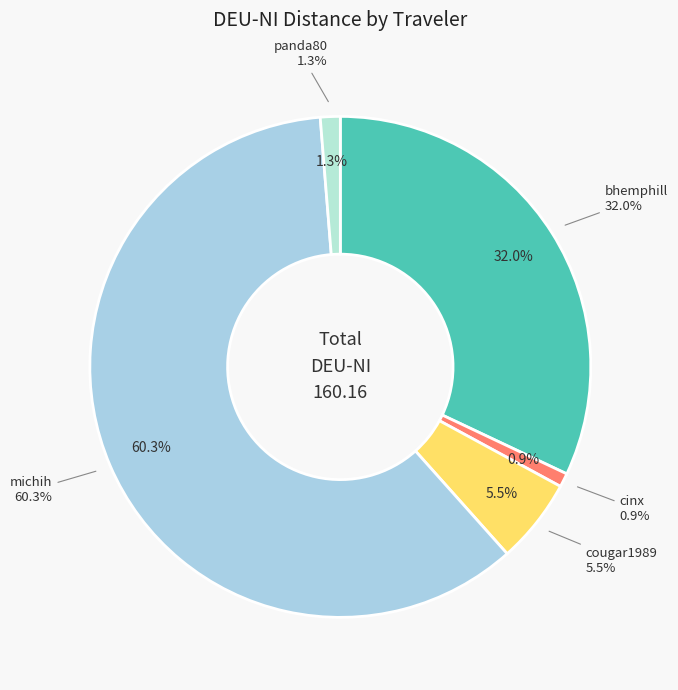

Does cinx account for over 50% of the chart?

No